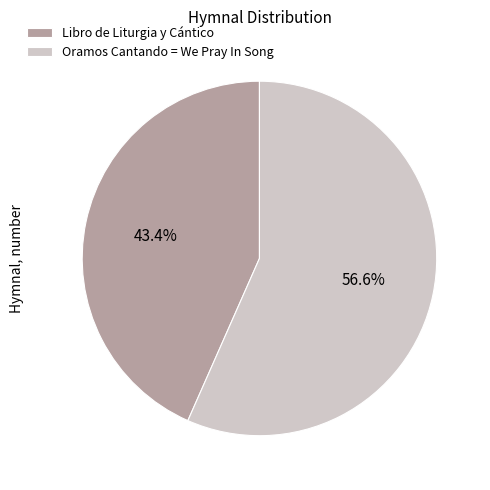

Which category has the smallest portion of the pie?

Libro de Liturgia y Cántico